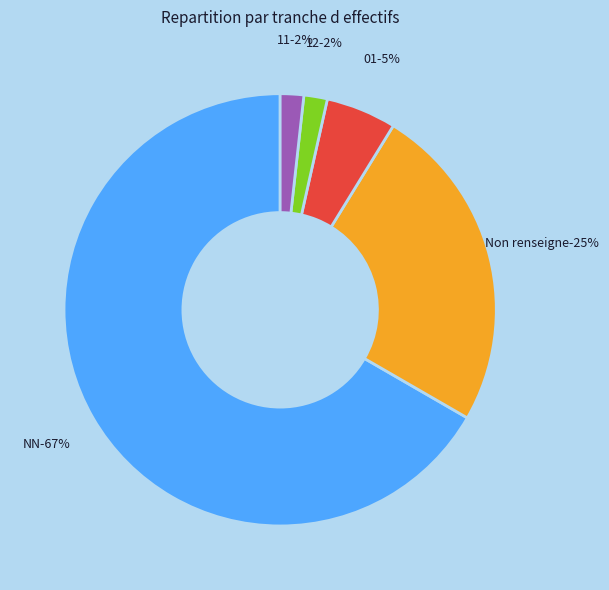

Which slice is the smallest?

12